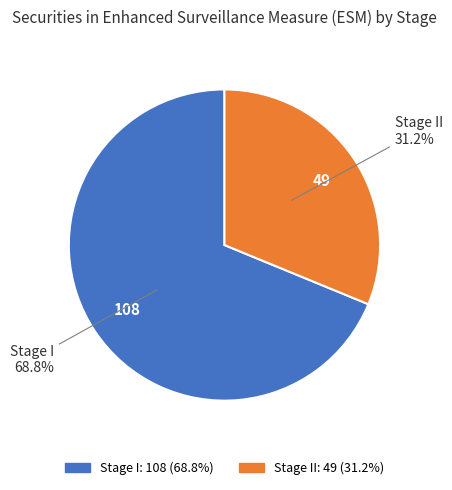

Is there a majority slice in this chart?

Yes